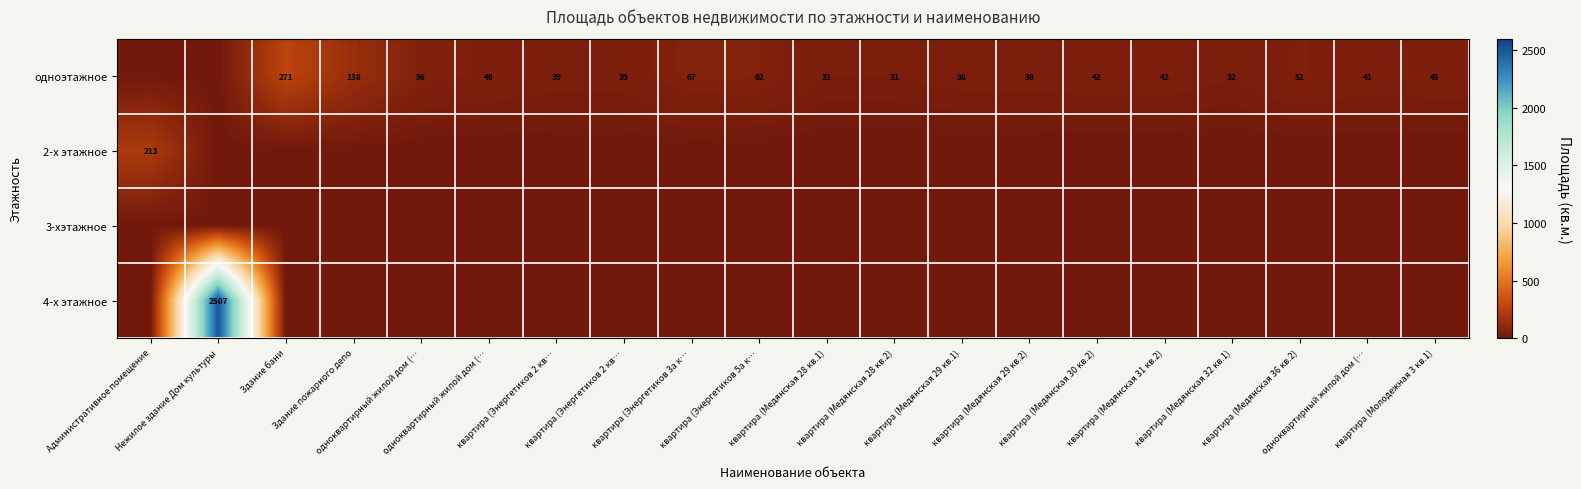

Is the value of 4-х этажное at квартира (Энергетиков 2 кв… greater than the value of 3-хэтажное at квартира (Молодежная 3 кв.1)?

No